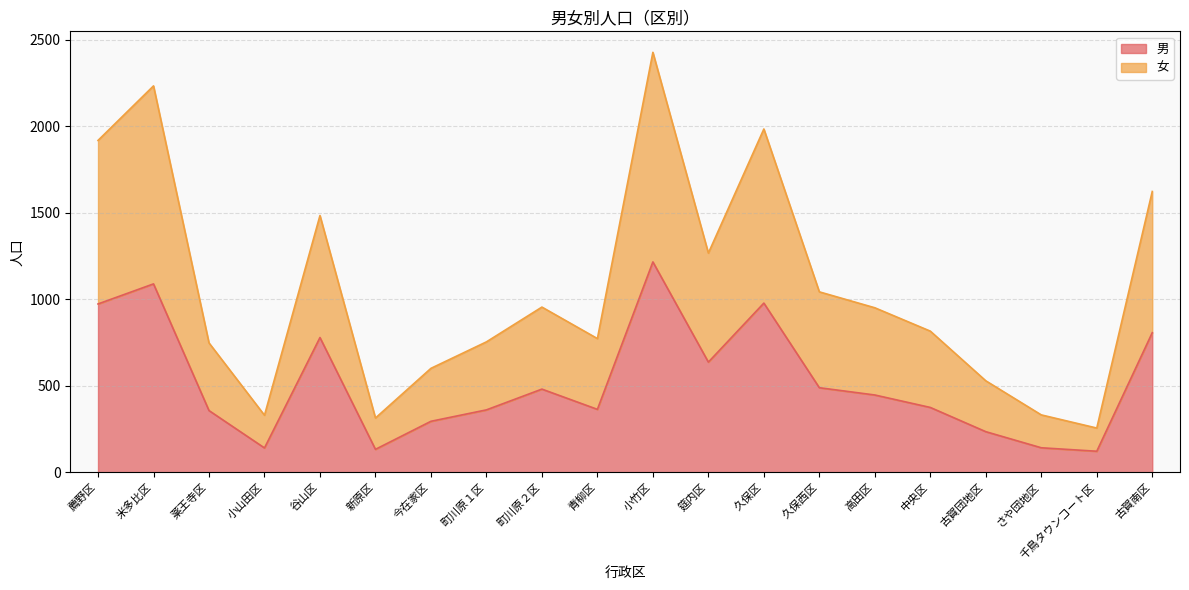

Rank the series by their maximum value, from highest to lowest.

女, 男